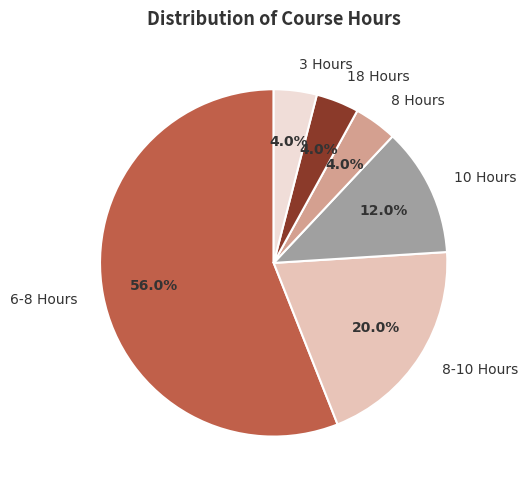

What is the ratio of the value at 8-10 Hours to the value at 8 Hours?

5.0